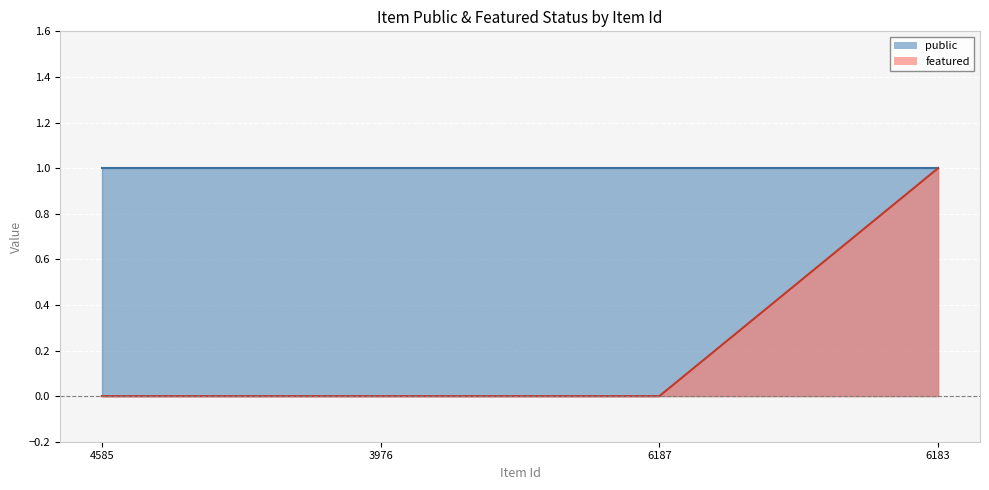

True or false: the data shows 0 at 3976.

False